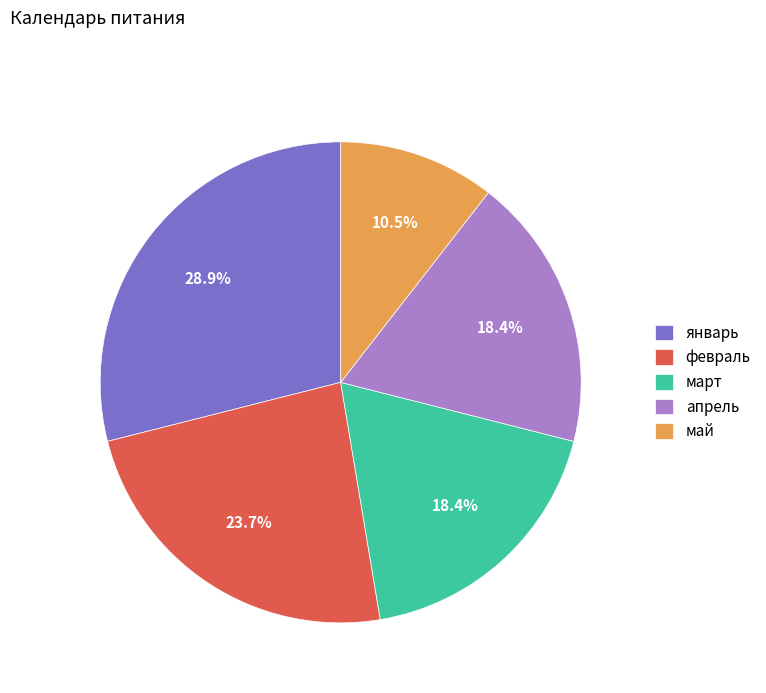

To the nearest percent, what percentage of the pie is март?

18%